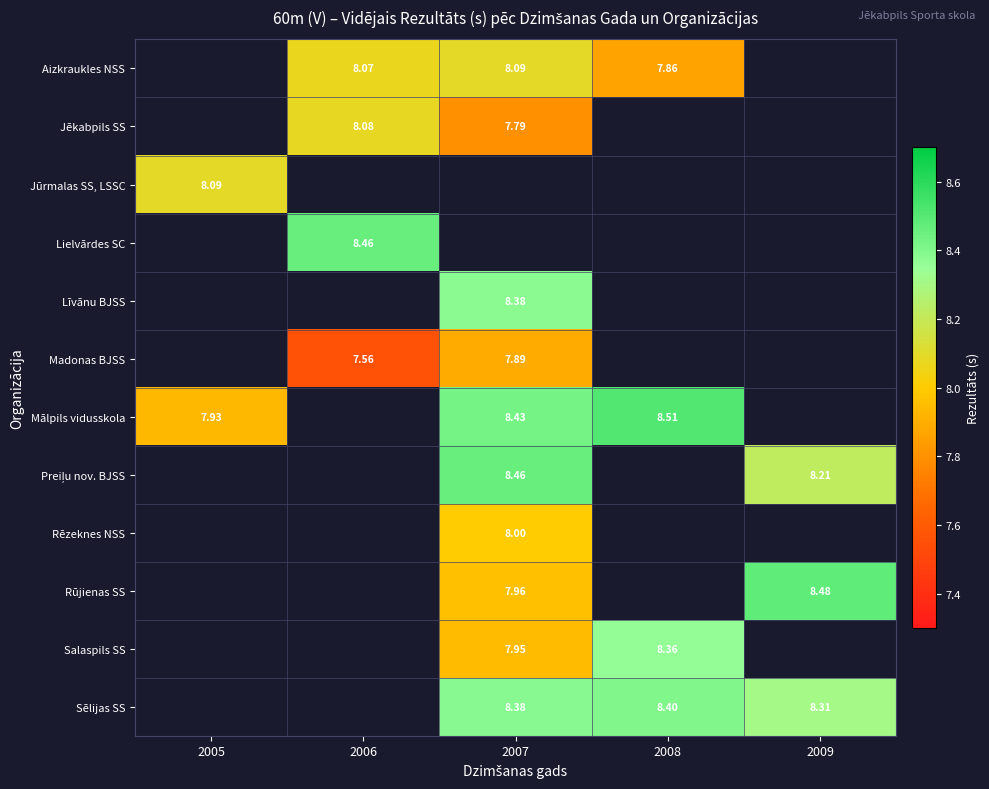

Between 2006 and 2007, which is larger?

2007